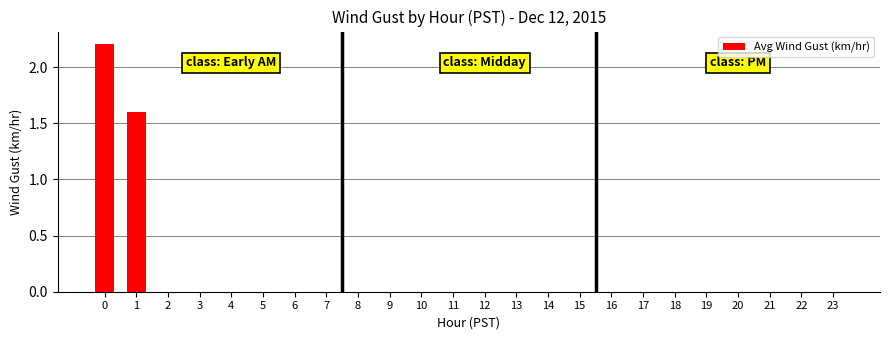

How many series are shown in this chart?

1